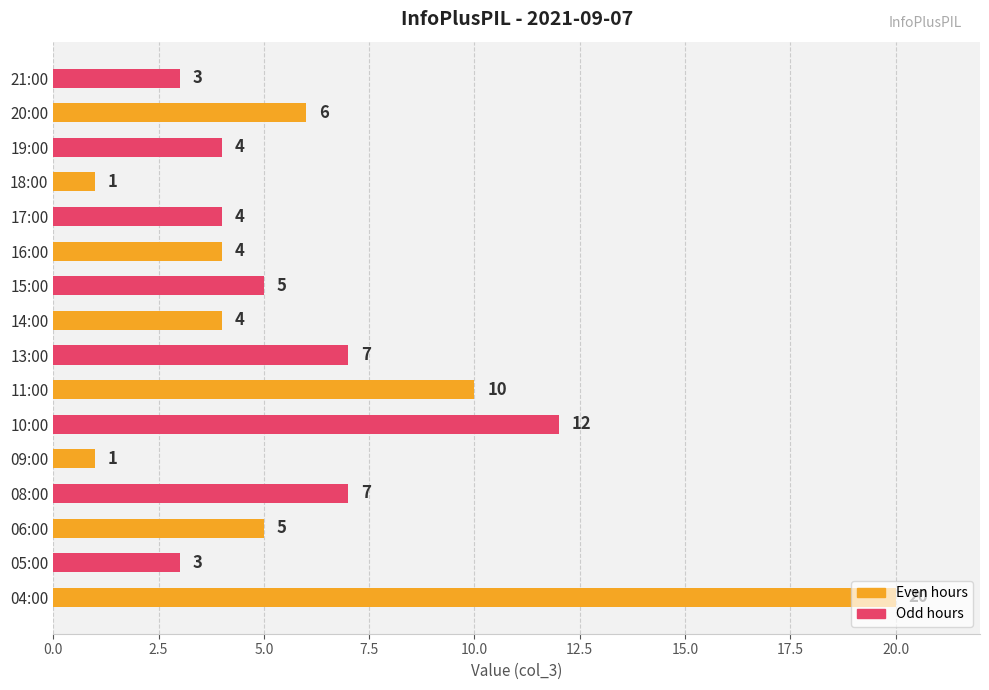

The value at 20:00 is 6. True or false?

True